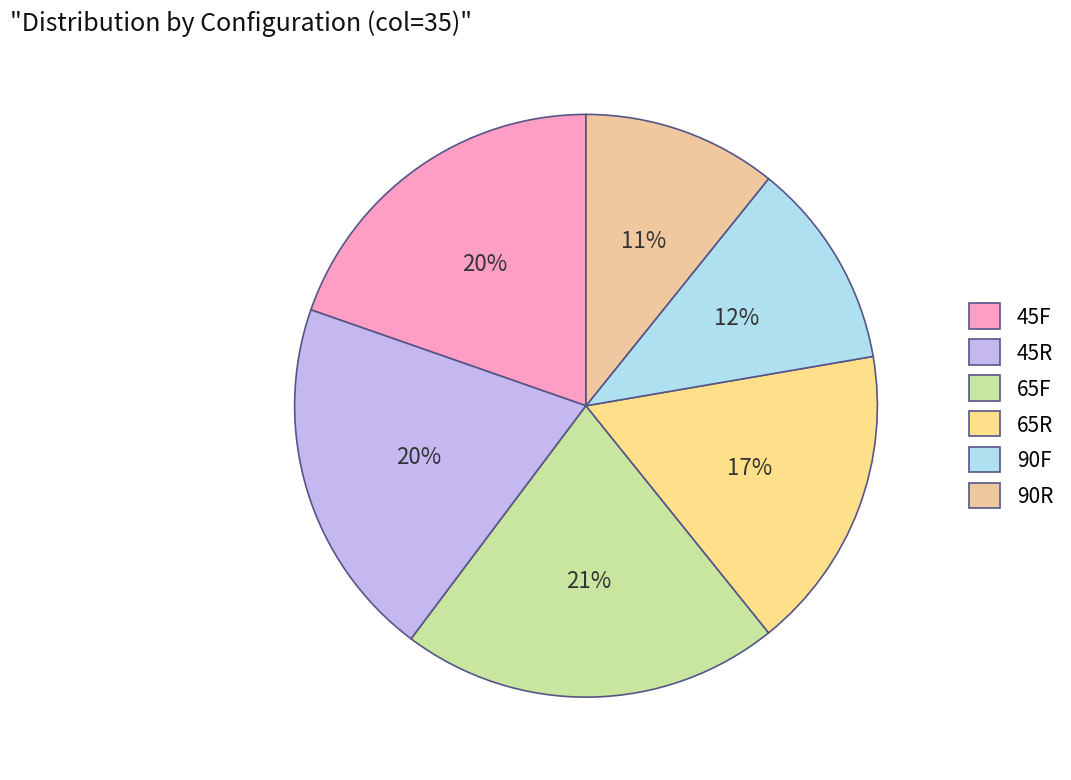

Is the sum of 45R and 65R greater than half?

No